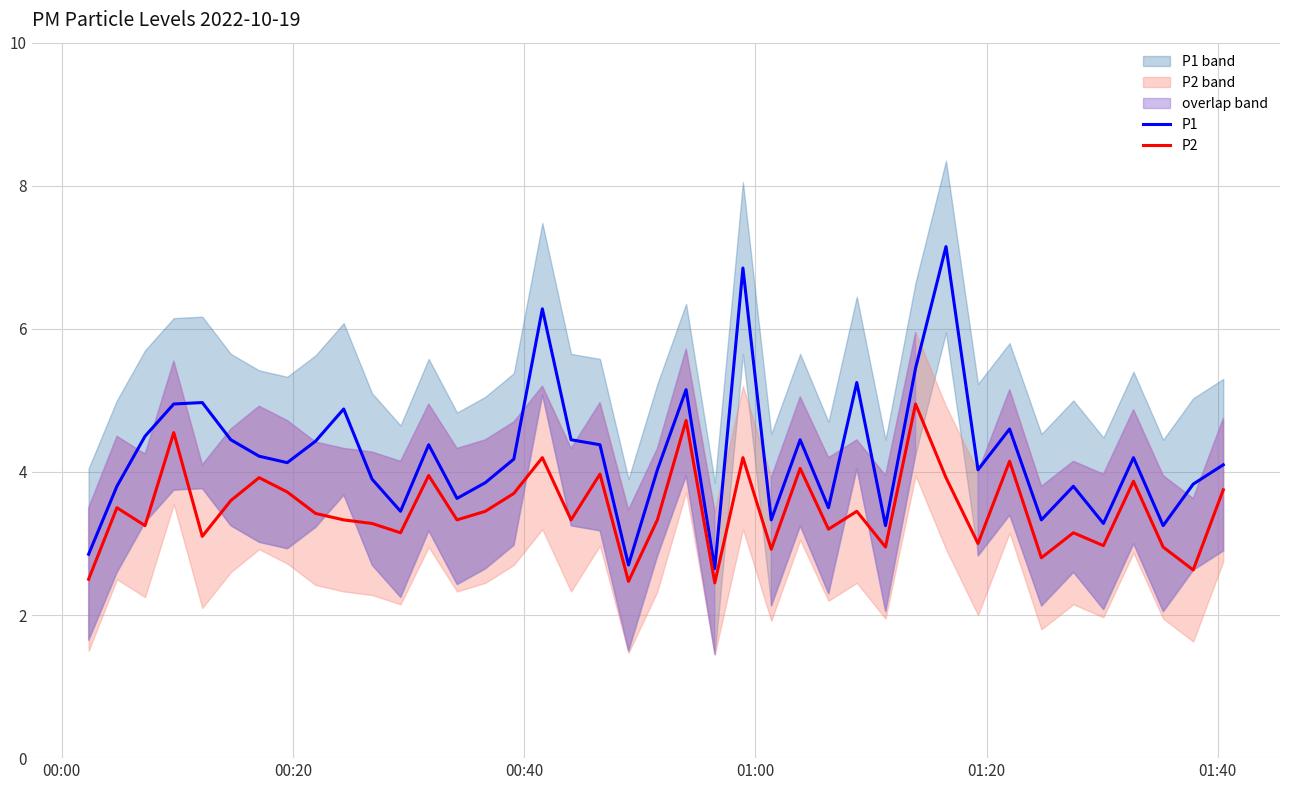

What is the highest value of the P2 series?

5.0